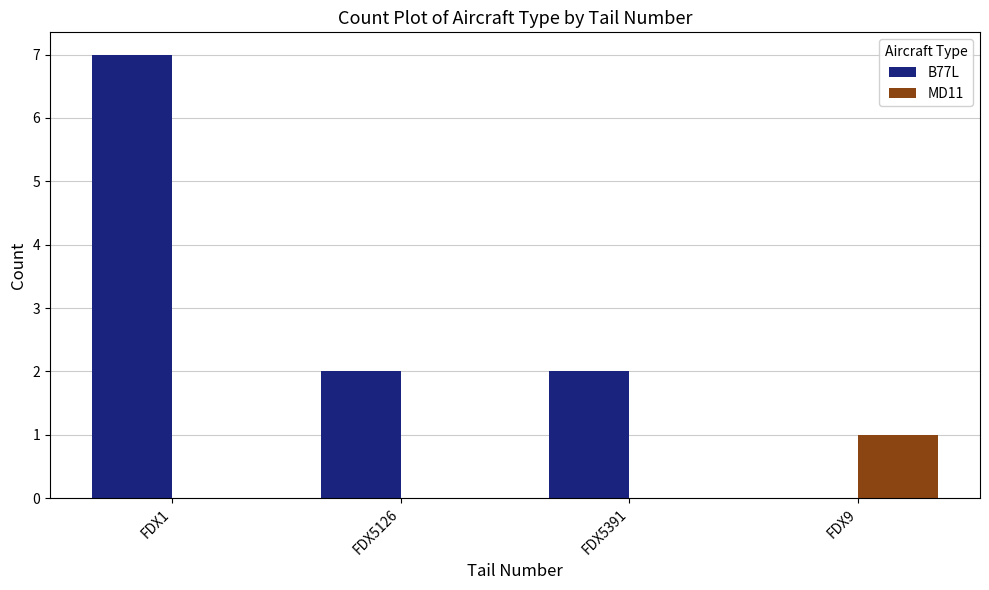

The value of MD11 at FDX5391 is 0. True or false?

True